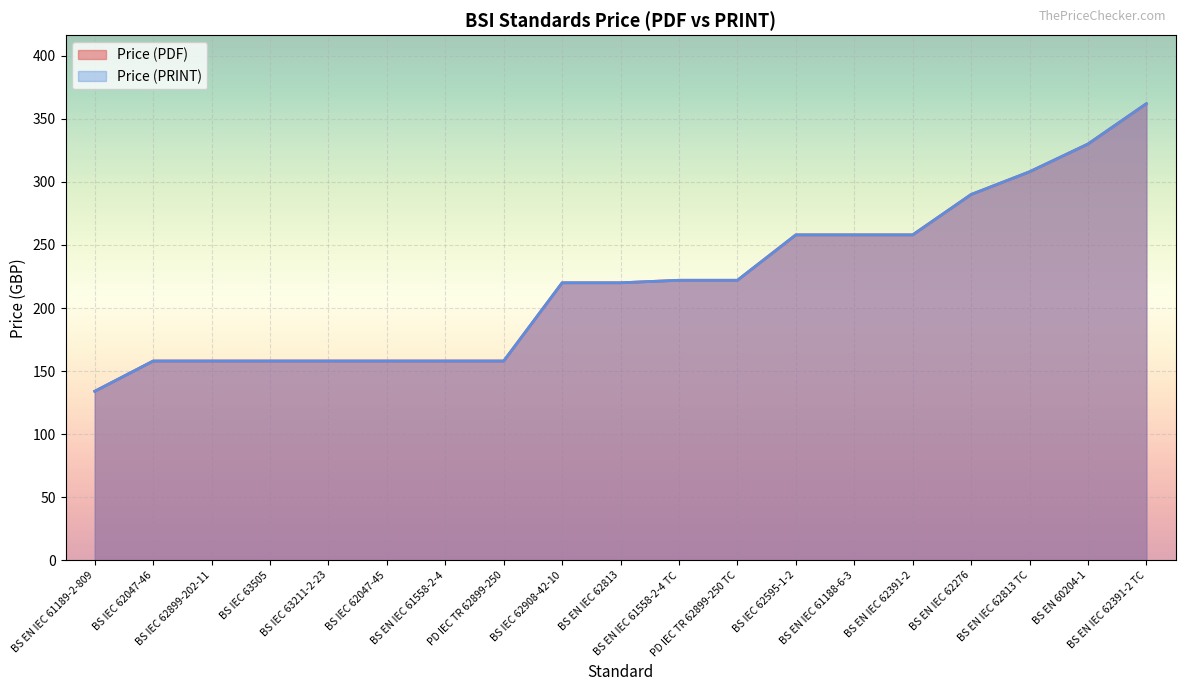

At which category is the sum across all series the highest?

BS EN IEC 62391-2 TC